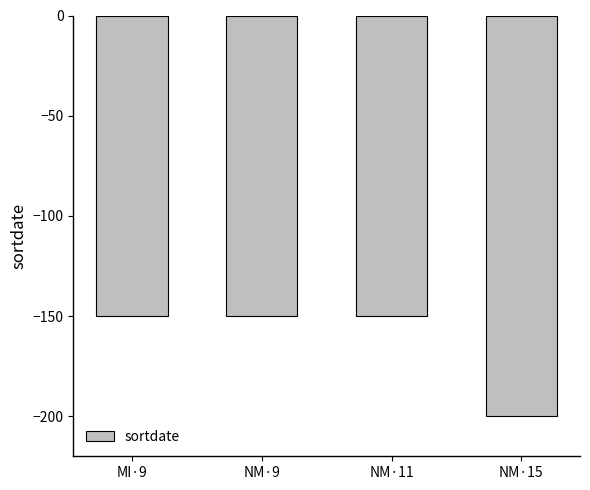

Reading left to right, list all the values displayed in this chart.

MI·9=-150	NM·9=-150	NM·11=-150	NM·15=-200